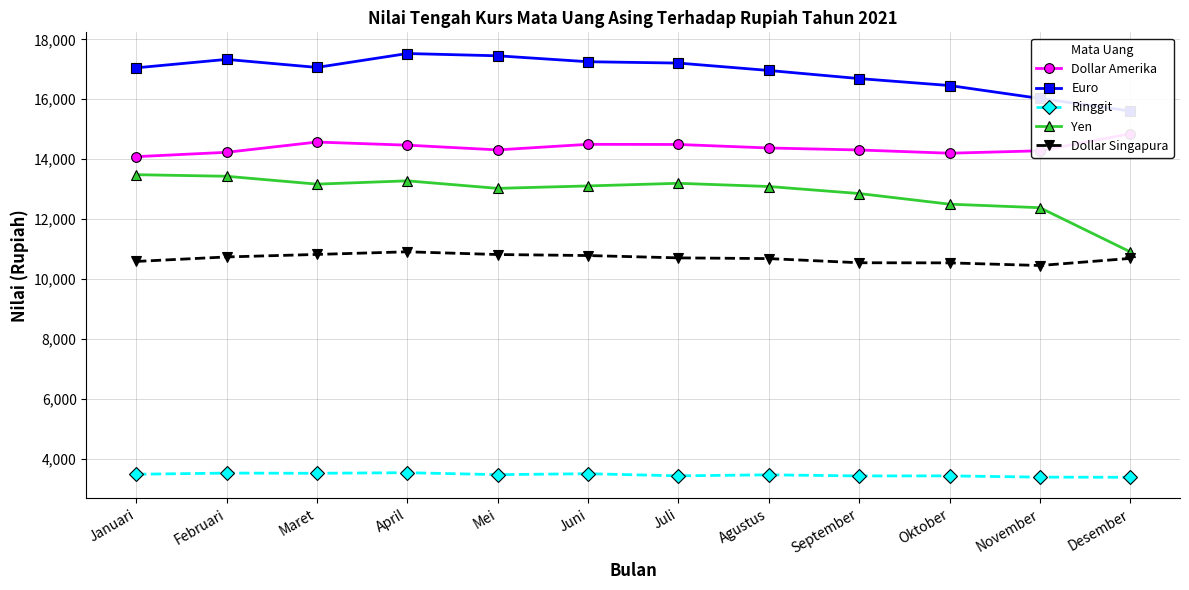

True or false: Yen has a value of 13025 at Mei.

True